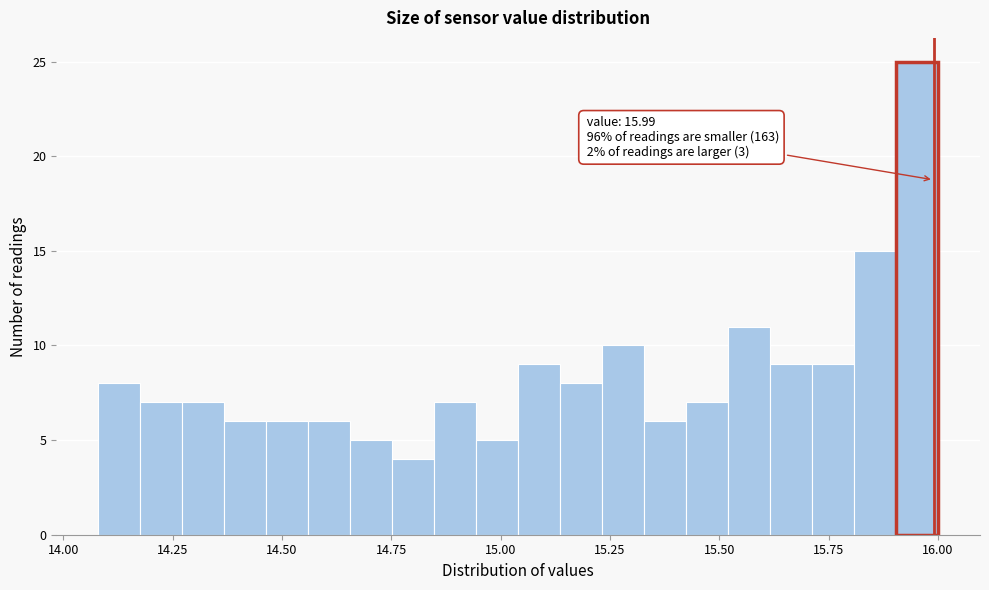

Read against the x-axis, roughly where is the centre of the tallest bar?

15.95